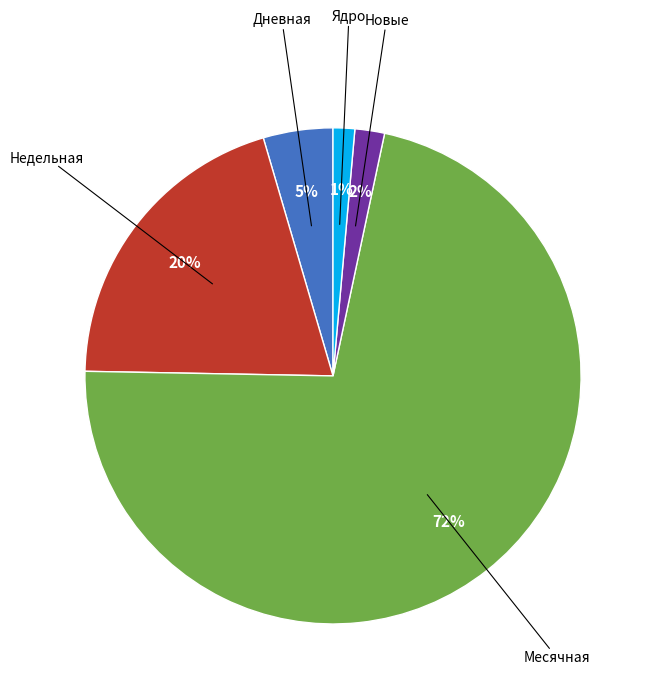

Is there any slice that represents more than half of the pie?

Yes